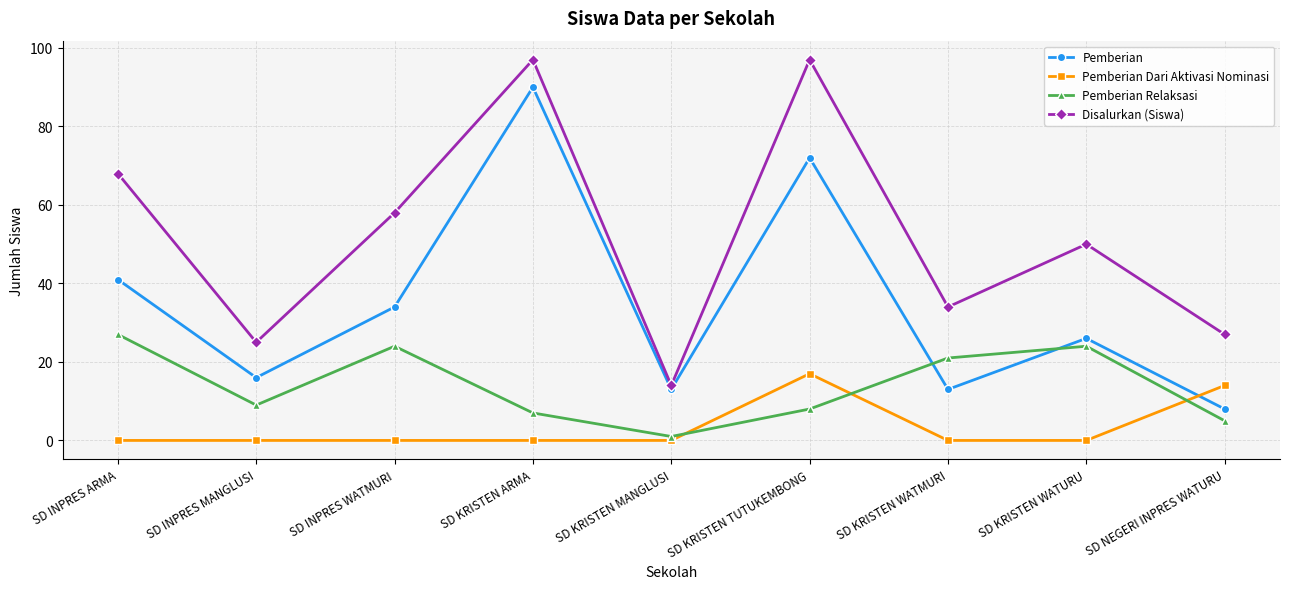

What is the sum of all Pemberian Relaksasi values?

126